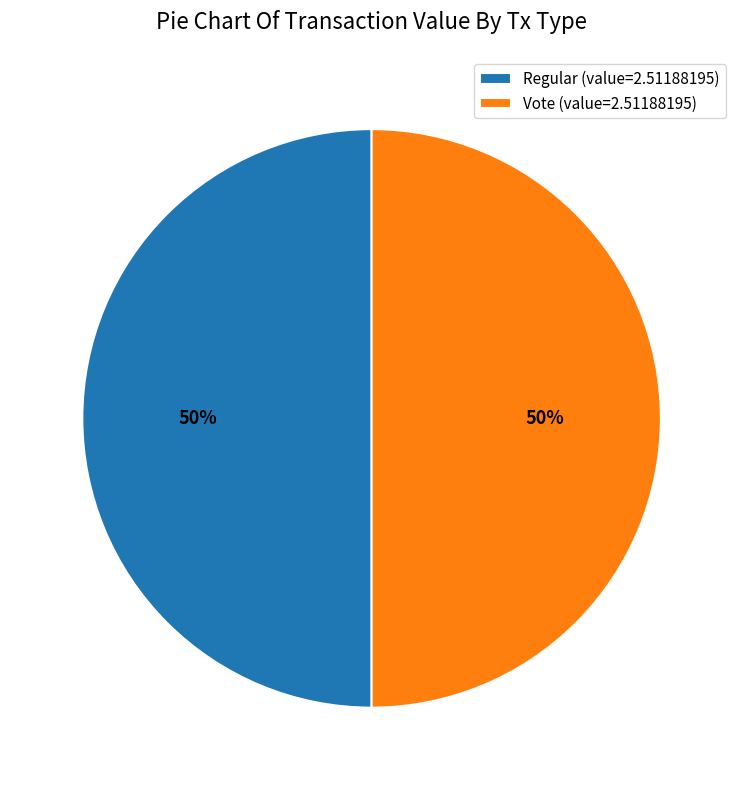

Is the sum of Regular (value=2.51188195) and Vote (value=2.51188195) greater than half?

Yes